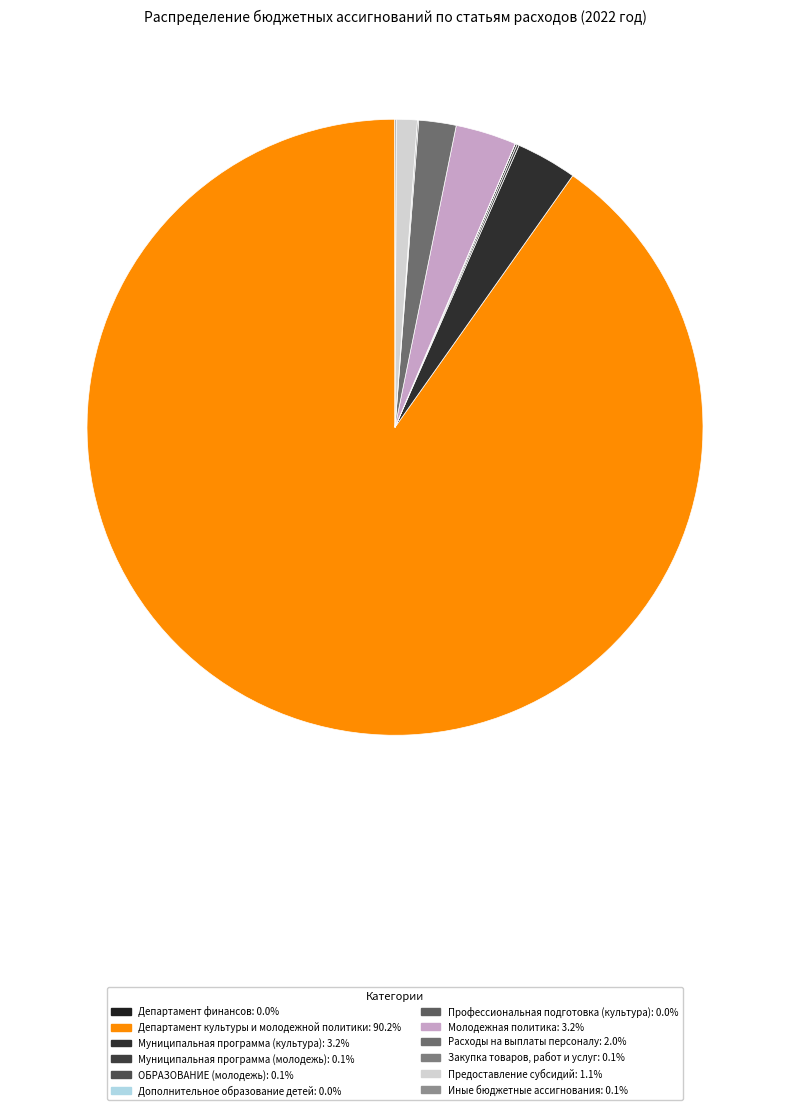

To the nearest percent, what is the average slice percentage?

8%